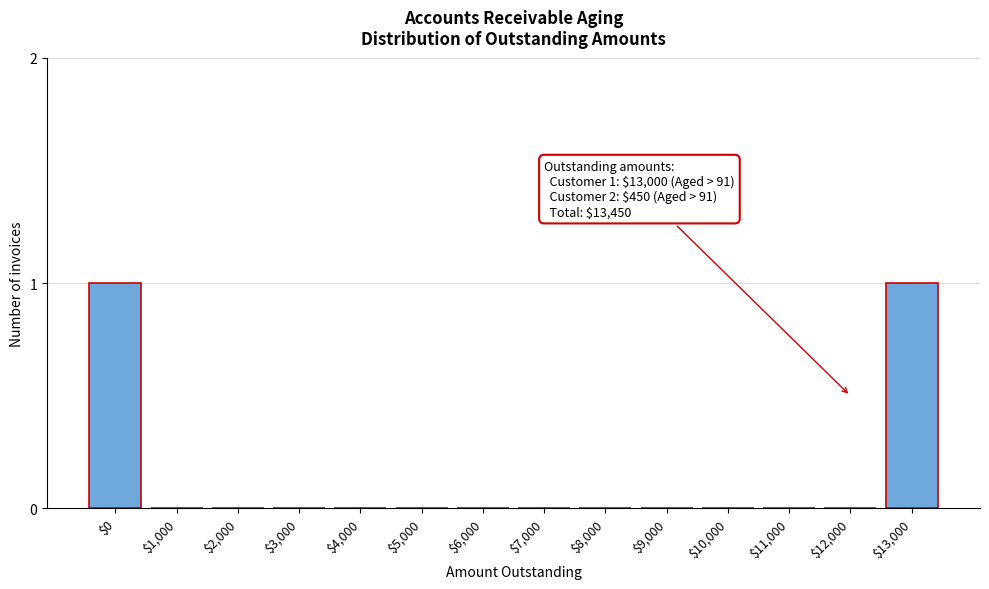

The chart shows a value of 0 at $9,000. True or false?

True